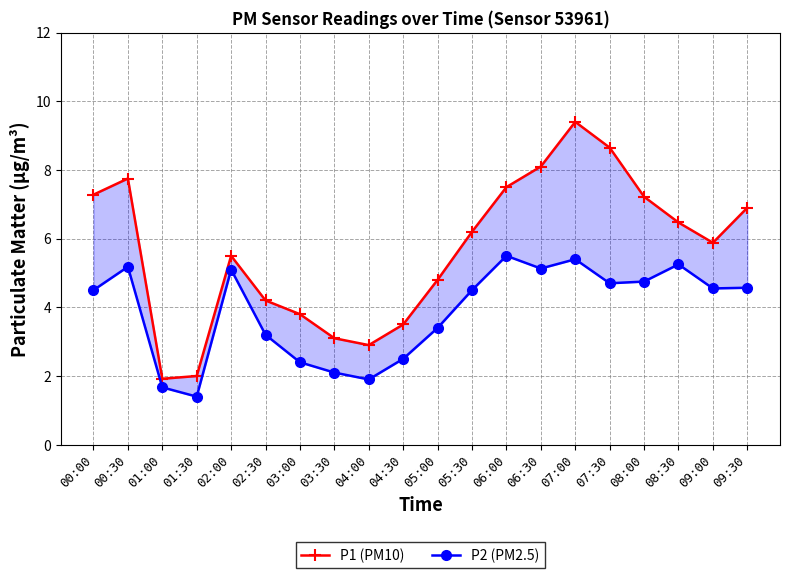

What are all the series names shown in the legend?

P1 (PM10), P2 (PM2.5)